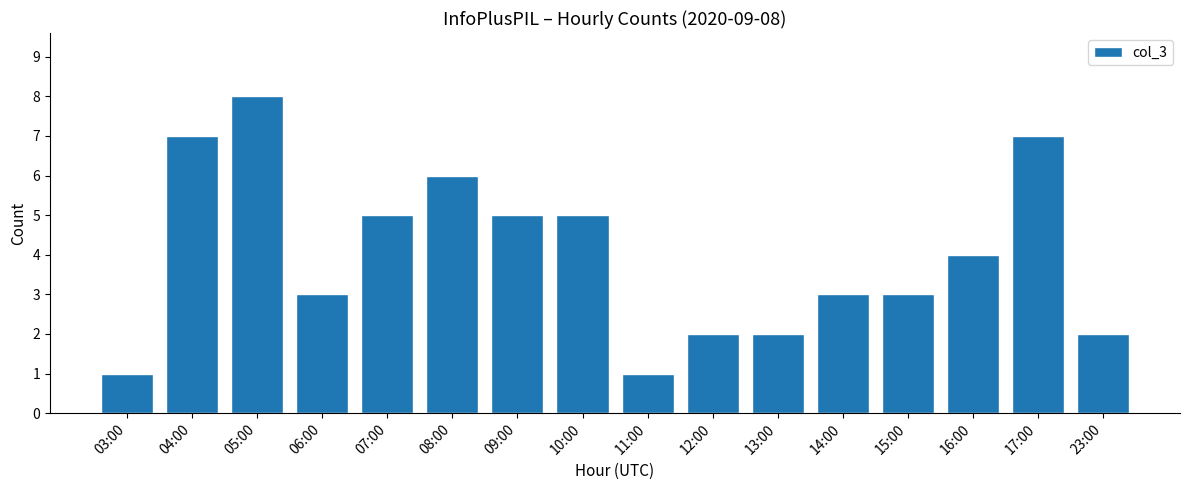

Which has a higher value, 11:00 or 06:00?

06:00